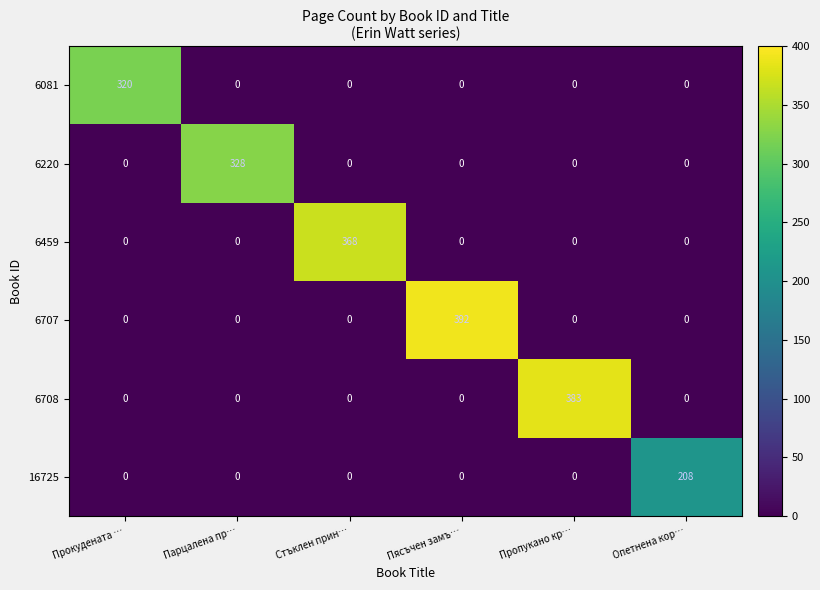

What is the maximum value shown in the chart?

392